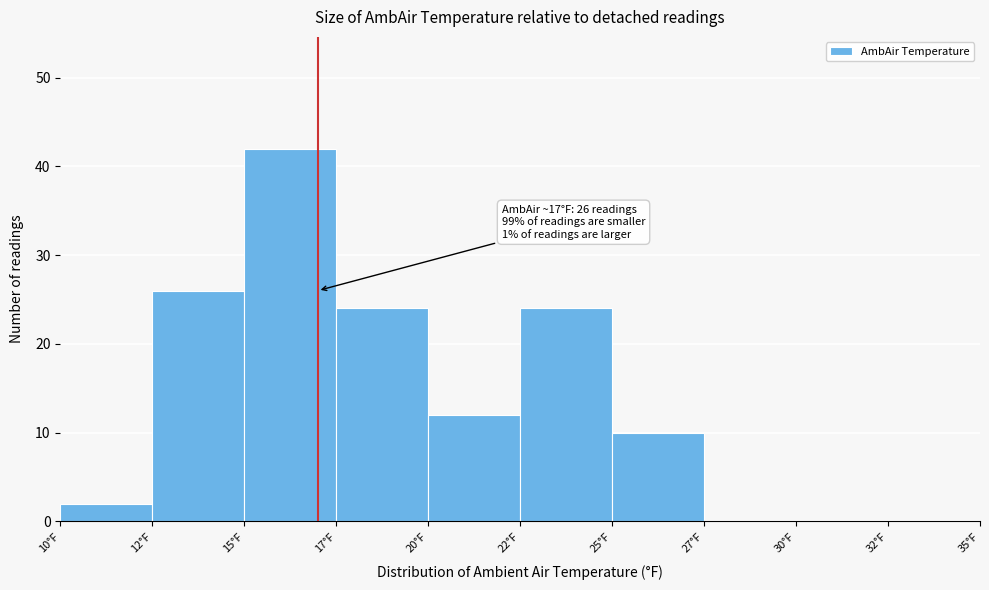

Reading left to right, what are all the values shown in this chart?

10°F=2	12°F=26	15°F=42	17°F=24	20°F=12	22°F=24	25°F=10	27°F=0	30°F=0	32°F=0